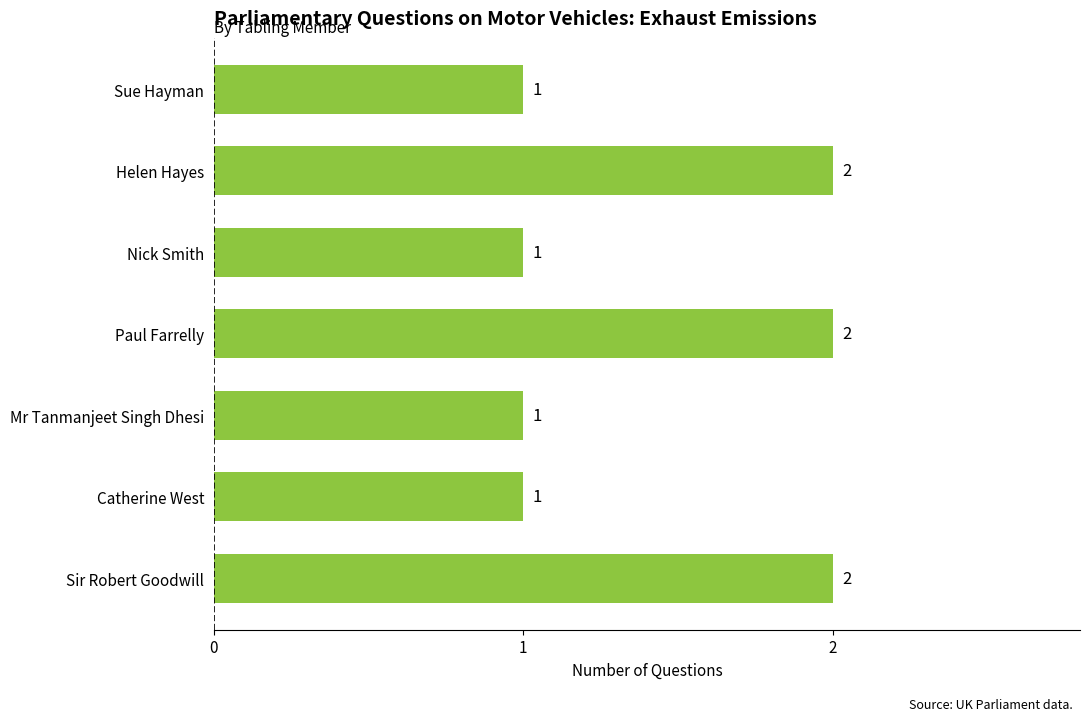

The value at Catherine West is 0. True or false?

False